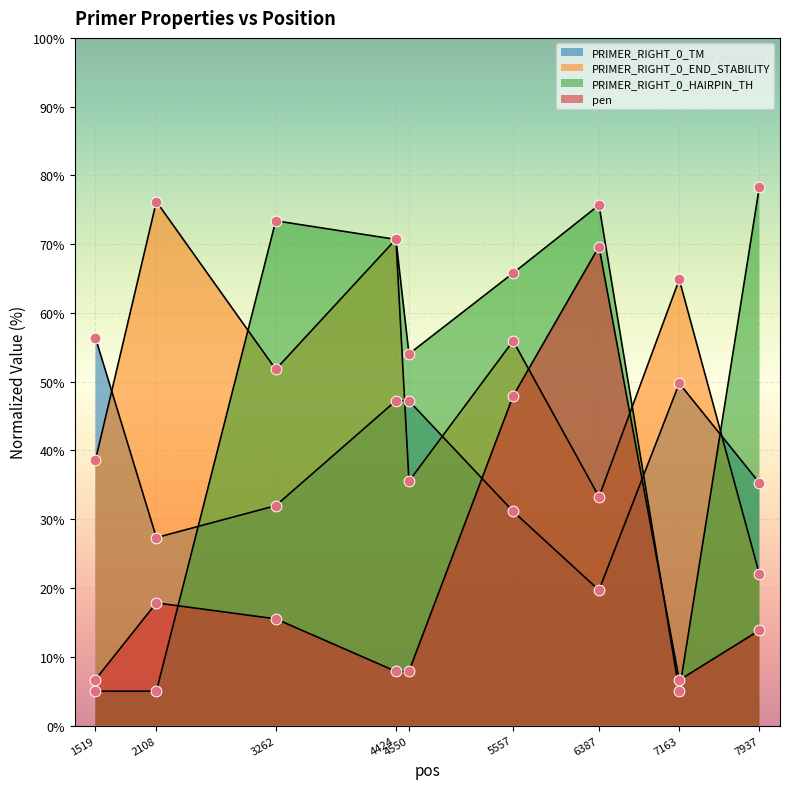

What is the total value across all series at 3262?

172.7